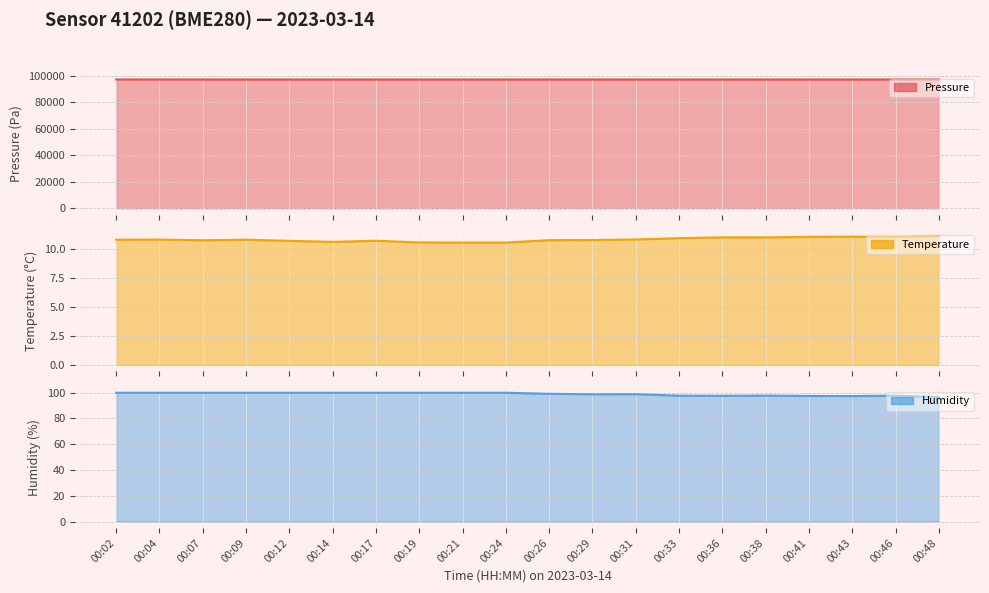

True or false: pressure and humidity intersect in this chart.

False